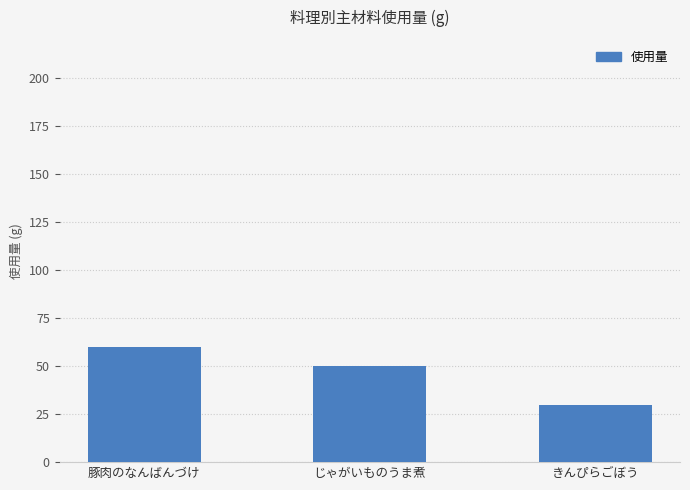

Approximately how many times larger is the value at きんぴらごぼう compared to 豚肉のなんばんづけ?

0.5